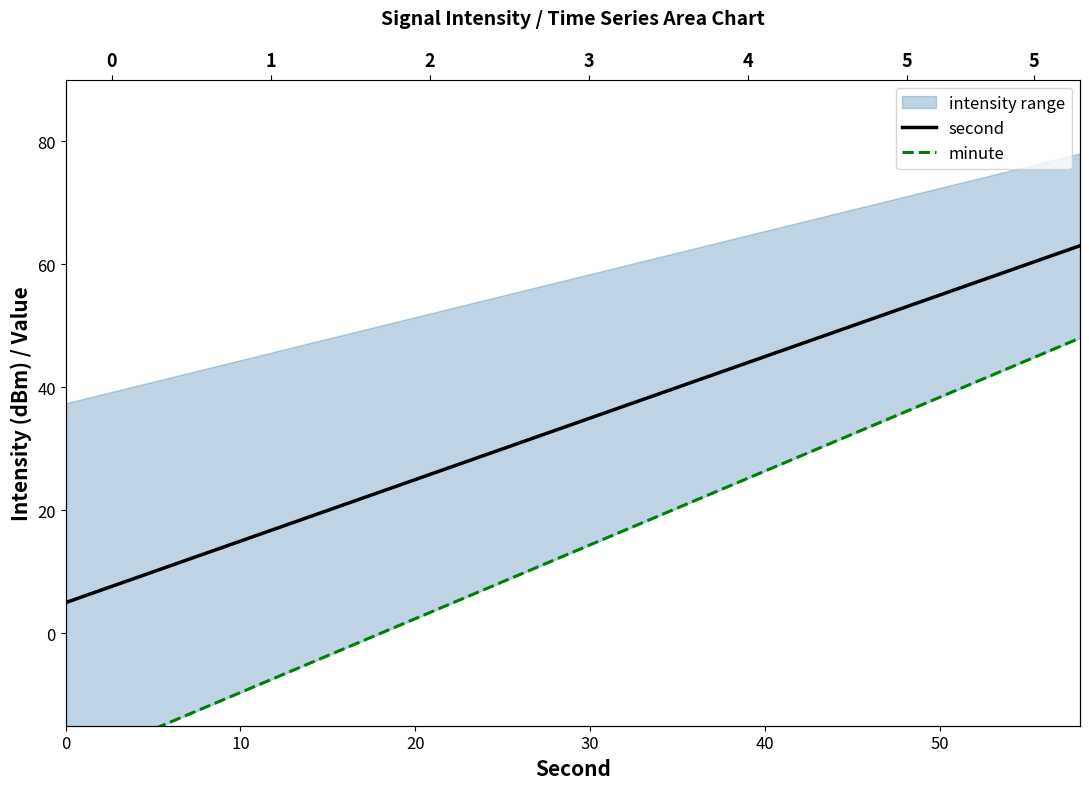

What is the average value of the minute series?

13.2